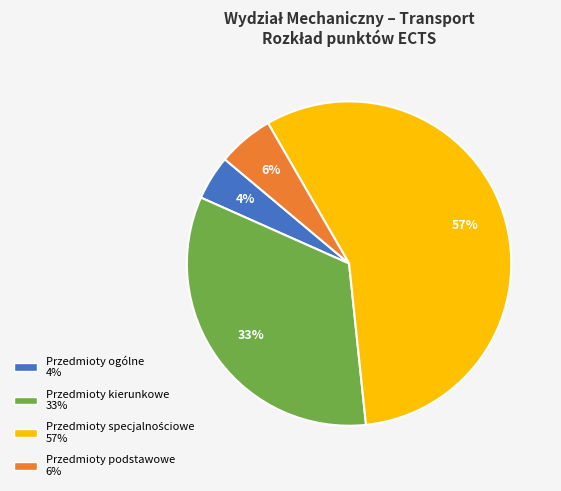

To the nearest percent, what is the combined percentage of Przedmioty podstawowe and Przedmioty kierunkowe?

39%